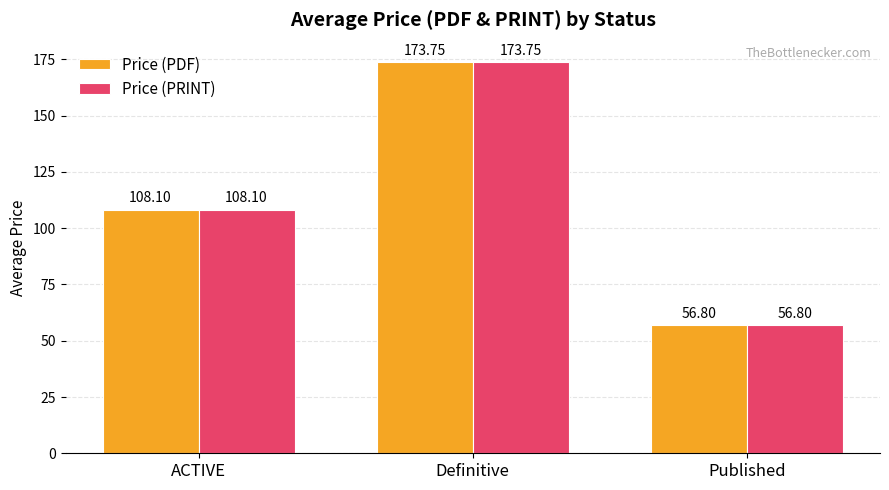

What is the approximate value of Price (PDF) at ACTIVE?

108.1